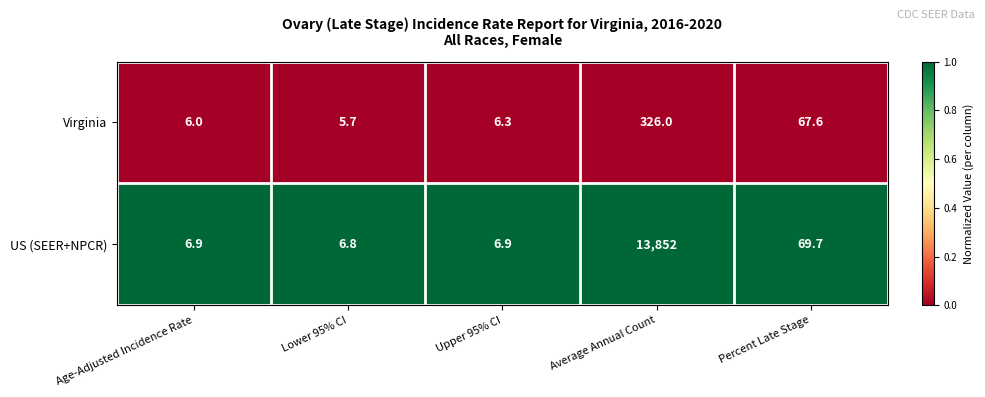

How many categories are shown in the chart?

5